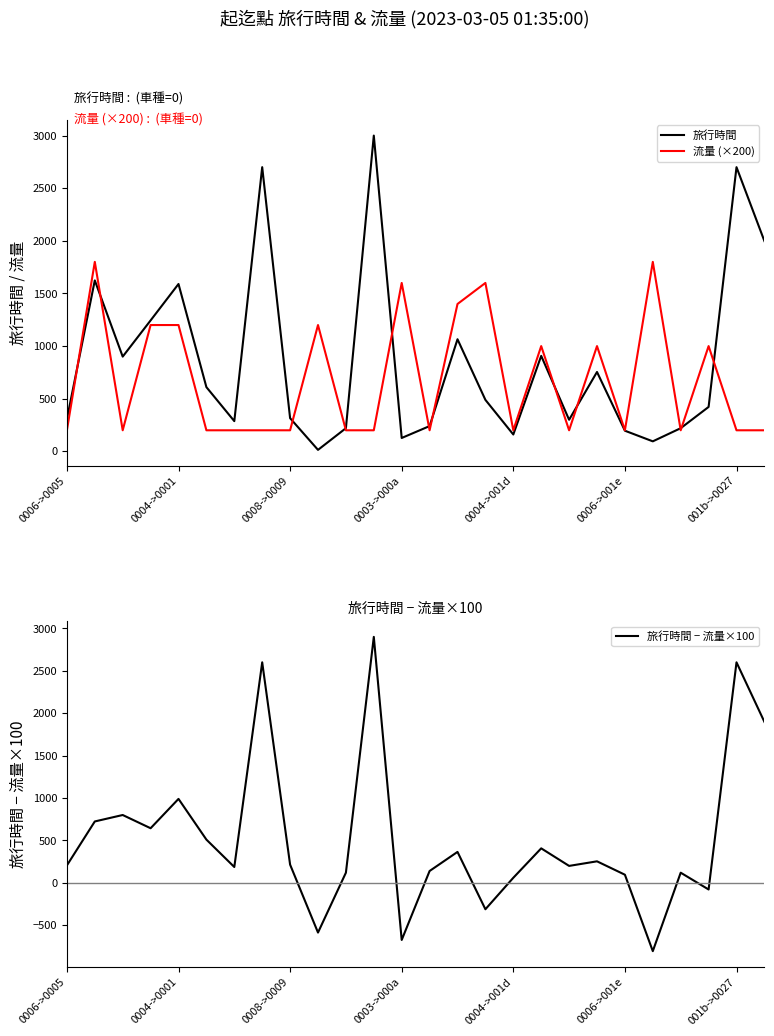

Which series has the largest total across all categories?

旅行時間